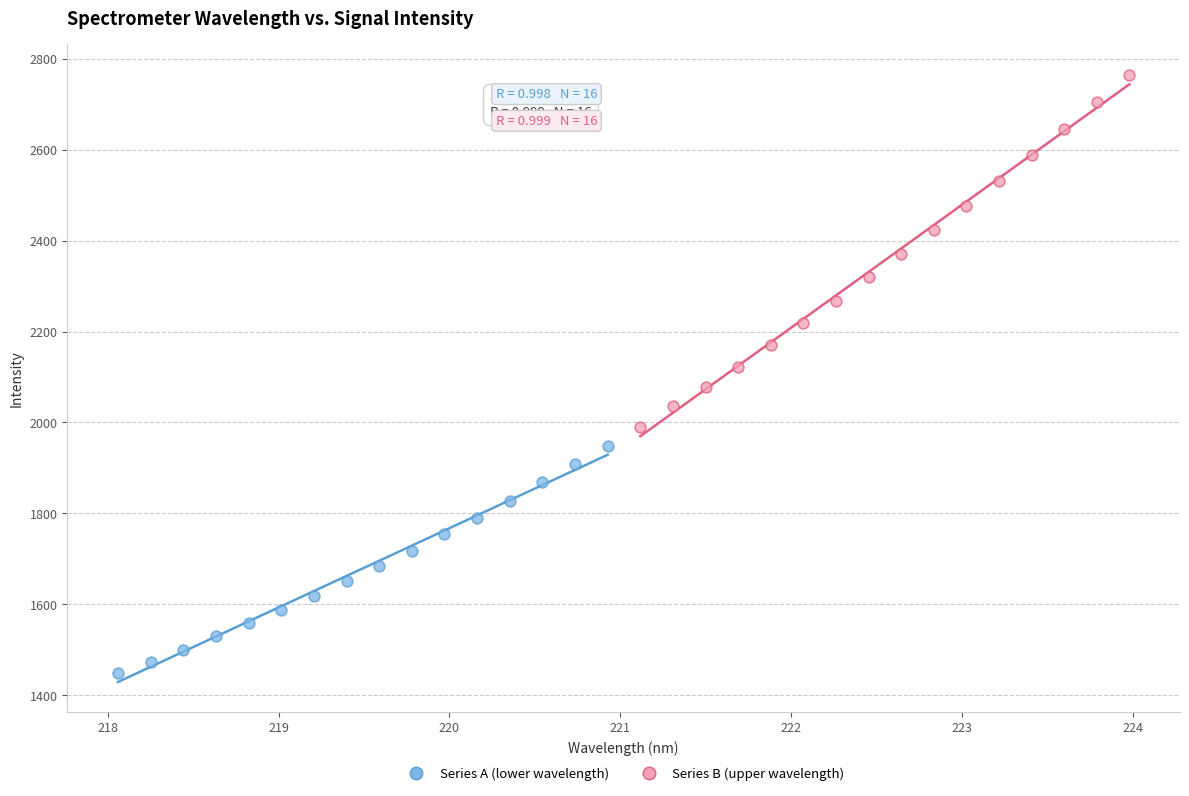

Which series contains the lowest Y value?

Series A (lower wavelength)